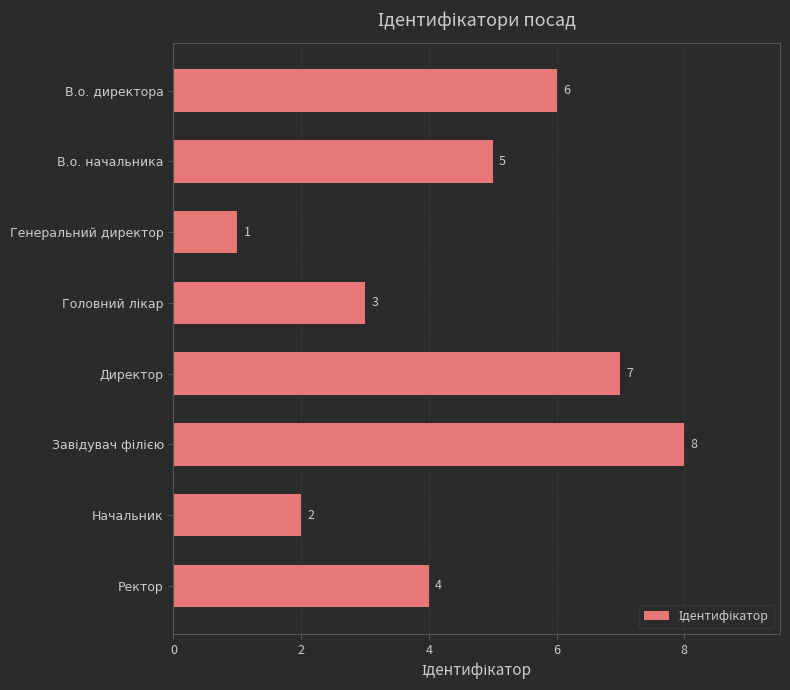

The value at Директор is 10. True or false?

False